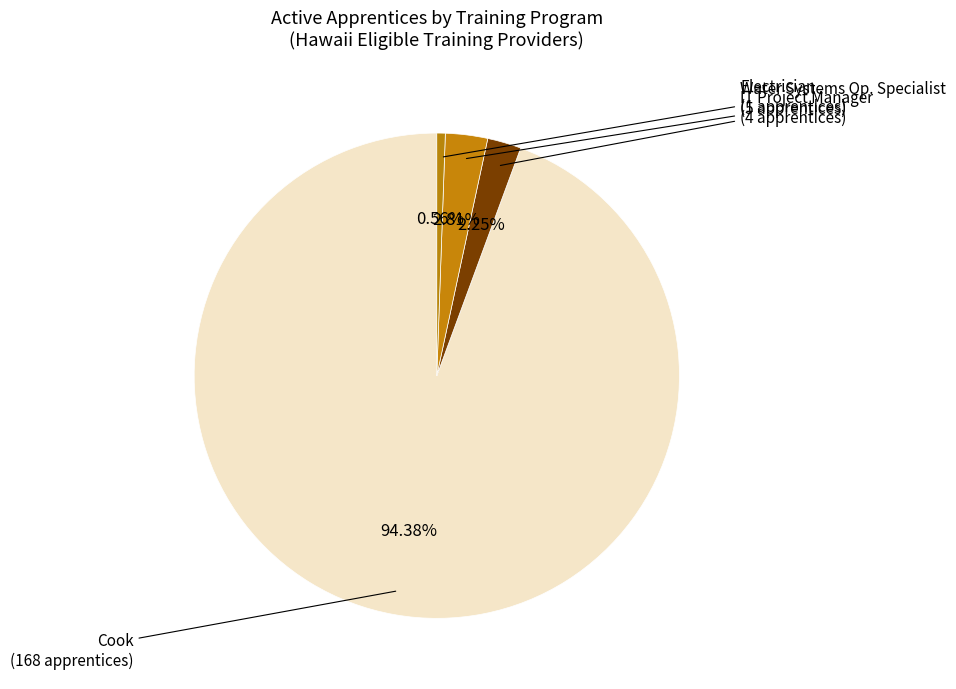

Count the number of slices in the pie.

4